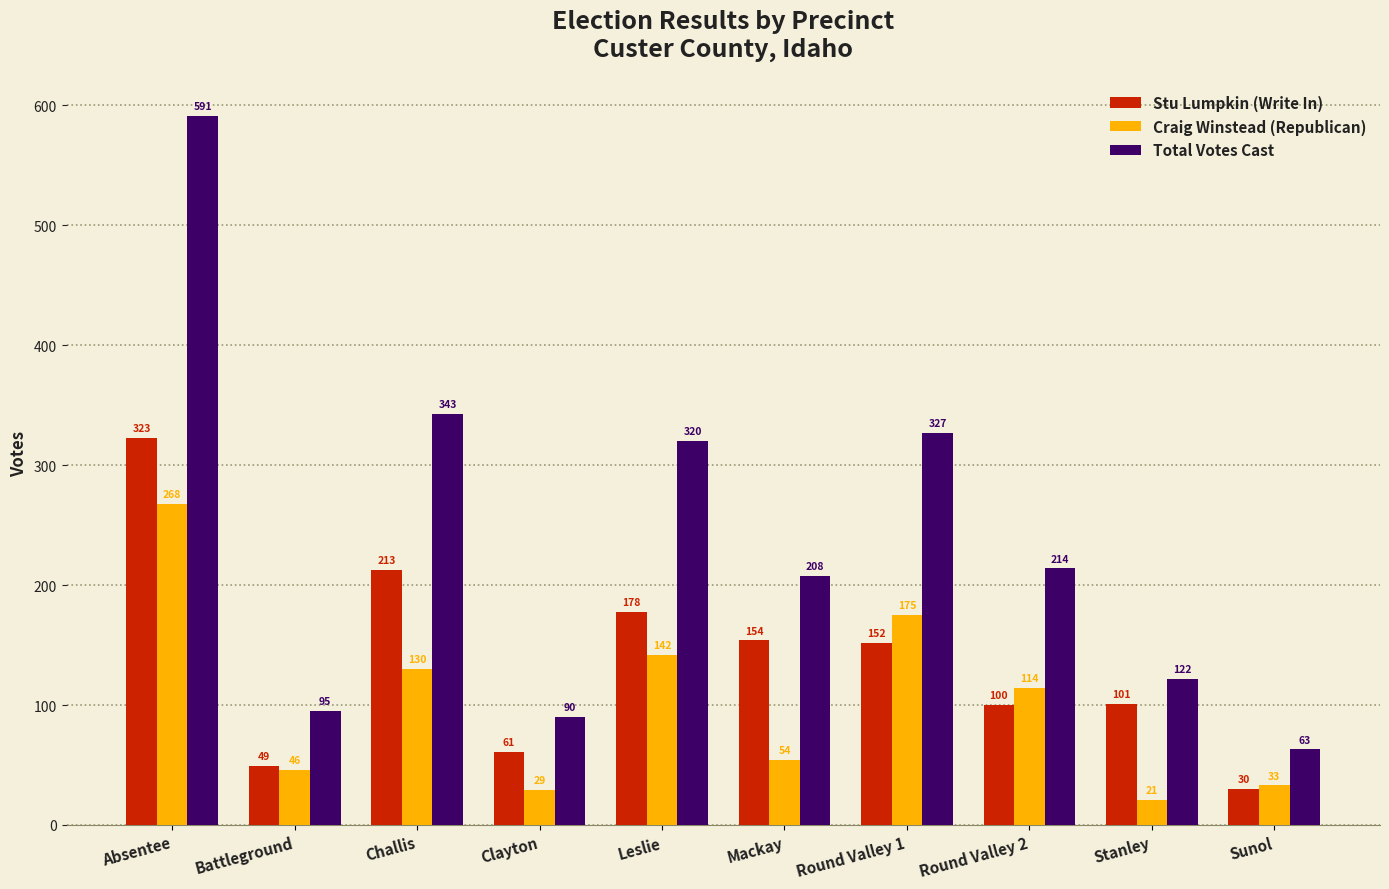

What position from the right is Battleground?

9